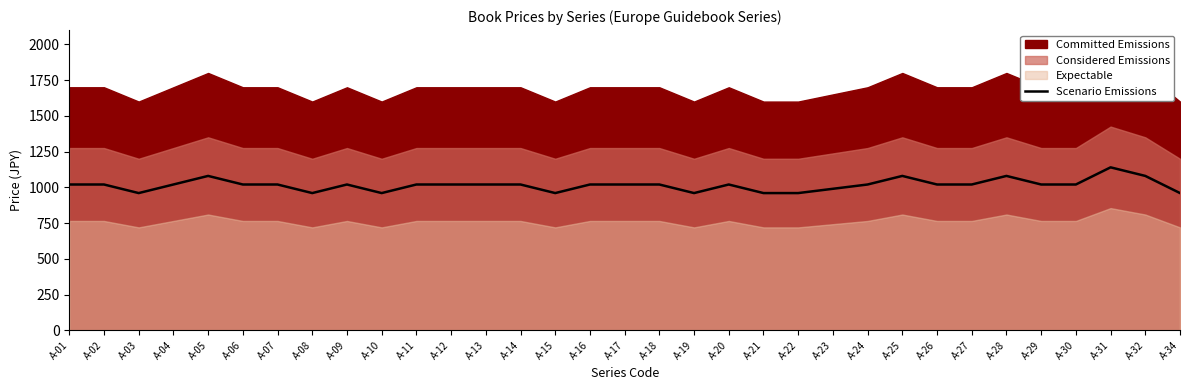

What is the average value?

1015